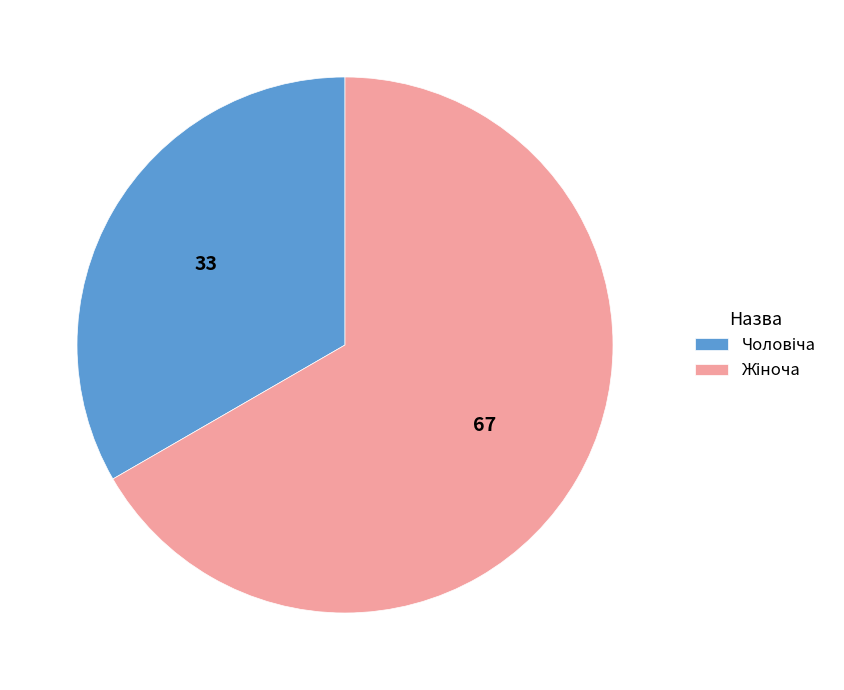

Is there any slice that represents more than half of the pie?

Yes